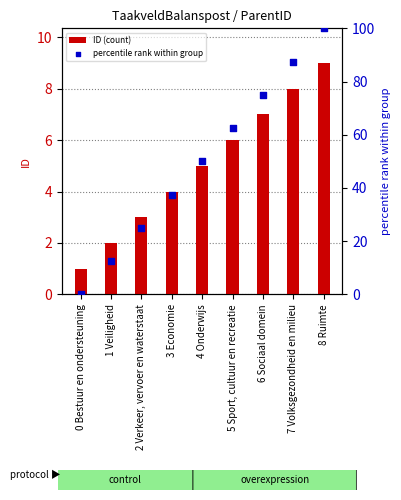

At how many categories does at least one series exceed 4?

8